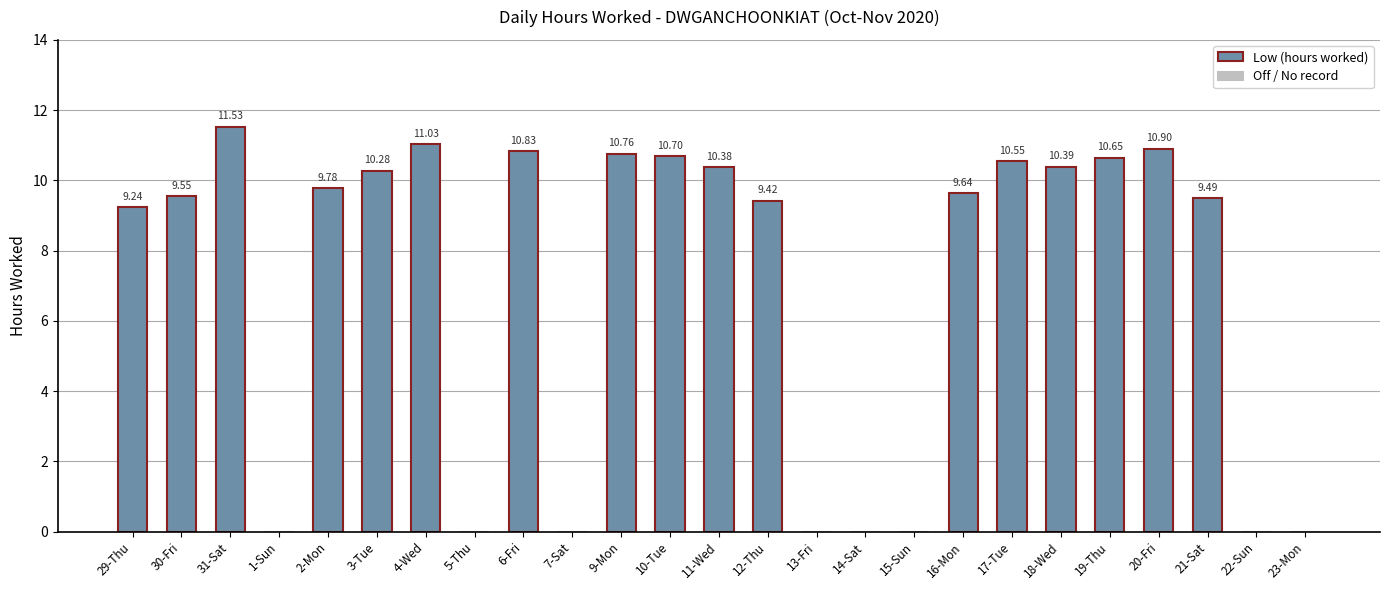

What is the sum of all values?

175.1